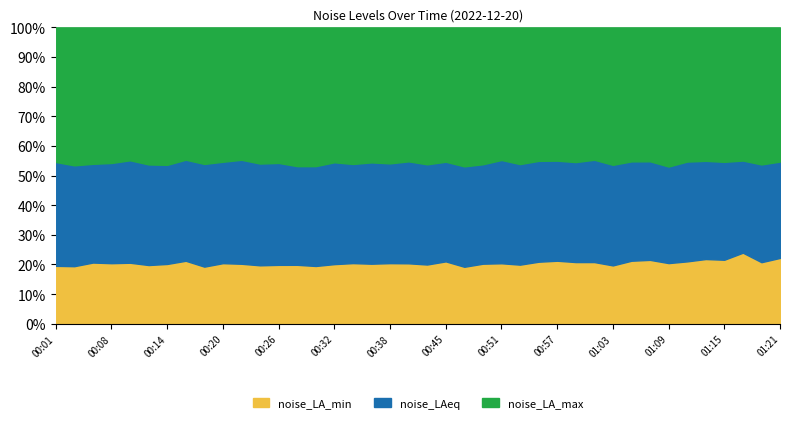

How many data points in noise_LA_max are less than 87?

20